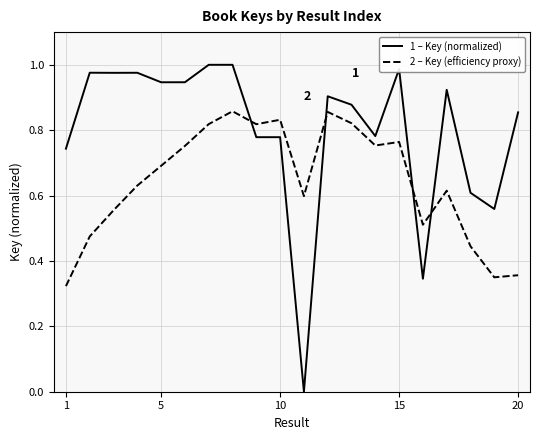

True or false: 2 – Key (efficiency proxy) and 1 – Key (normalized) cross at least once.

True